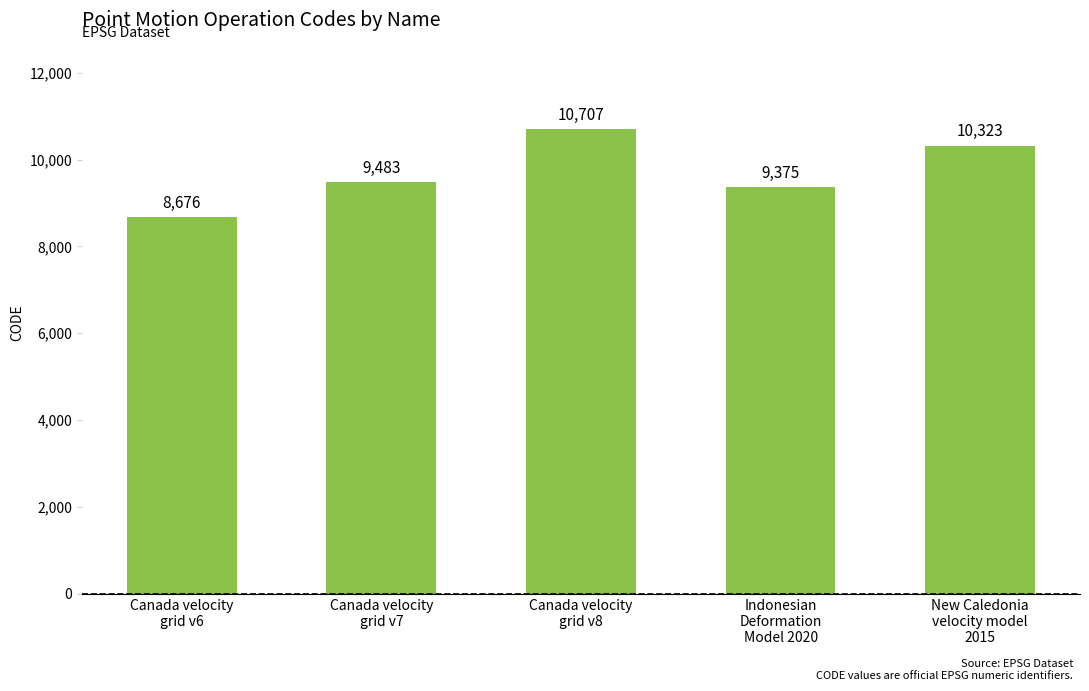

True or false: the data shows 4692 at Canada velocity
grid v7.

False